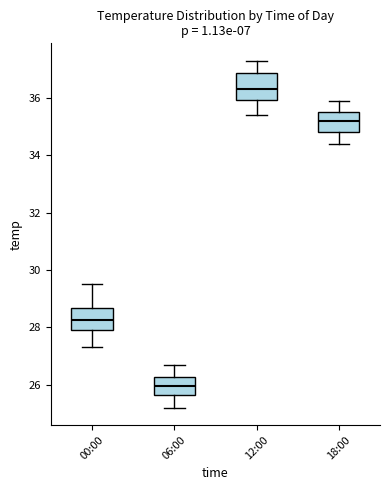

Reading left to right, transcribe this box plot: for each box, give where its median line is, the range the box spans, and where its two whiskers end, as read against the y-axis. The values are not printed on the chart, so give them approximately, as read against the axis.

00:00: median 28.2, box 28.0 to 28.6, whiskers 27.4 to 29.6
06:00: median 26.0, box 25.6 to 26.2, whiskers 25.2 to 26.8
12:00: median 36.4, box 36.0 to 36.8, whiskers 35.4 to 37.4
18:00: median 35.2, box 34.8 to 35.6, whiskers 34.4 to 36.0